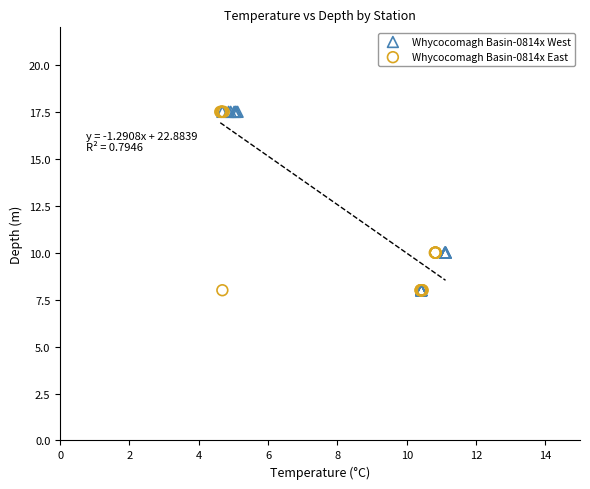

What are all the series names shown in the legend?

Whycocomagh Basin-0814x West, Whycocomagh Basin-0814x East